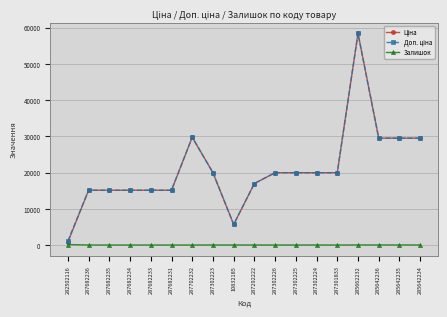

The value of Залишок at 287302226 is 0.0. True or false?

True